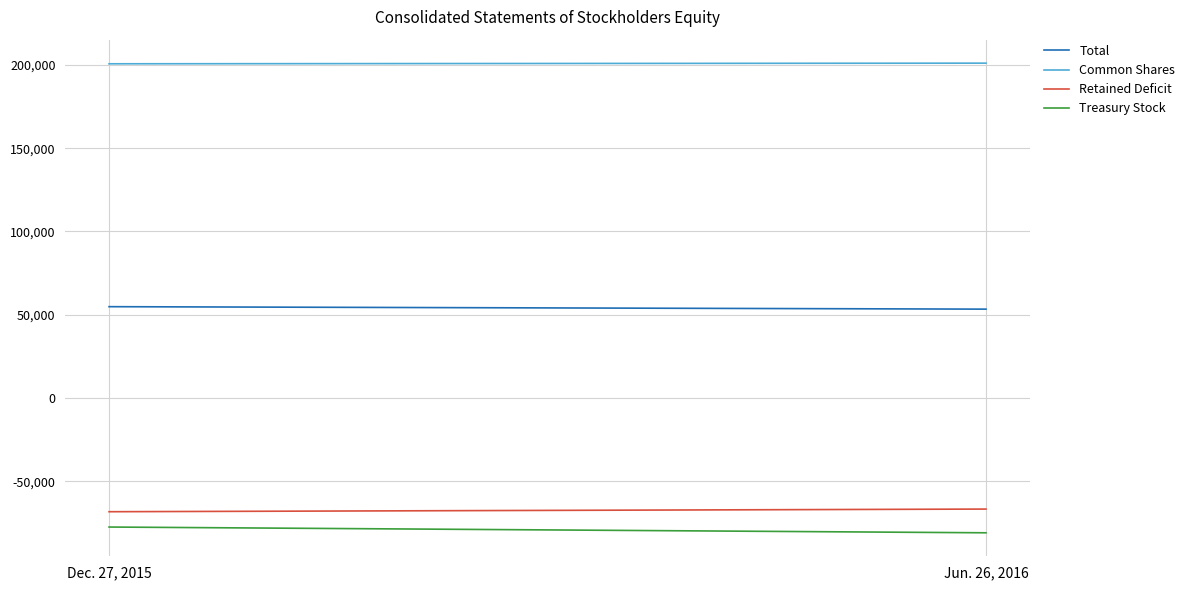

What is the difference between the maximum and minimum values in the Total series?

1482